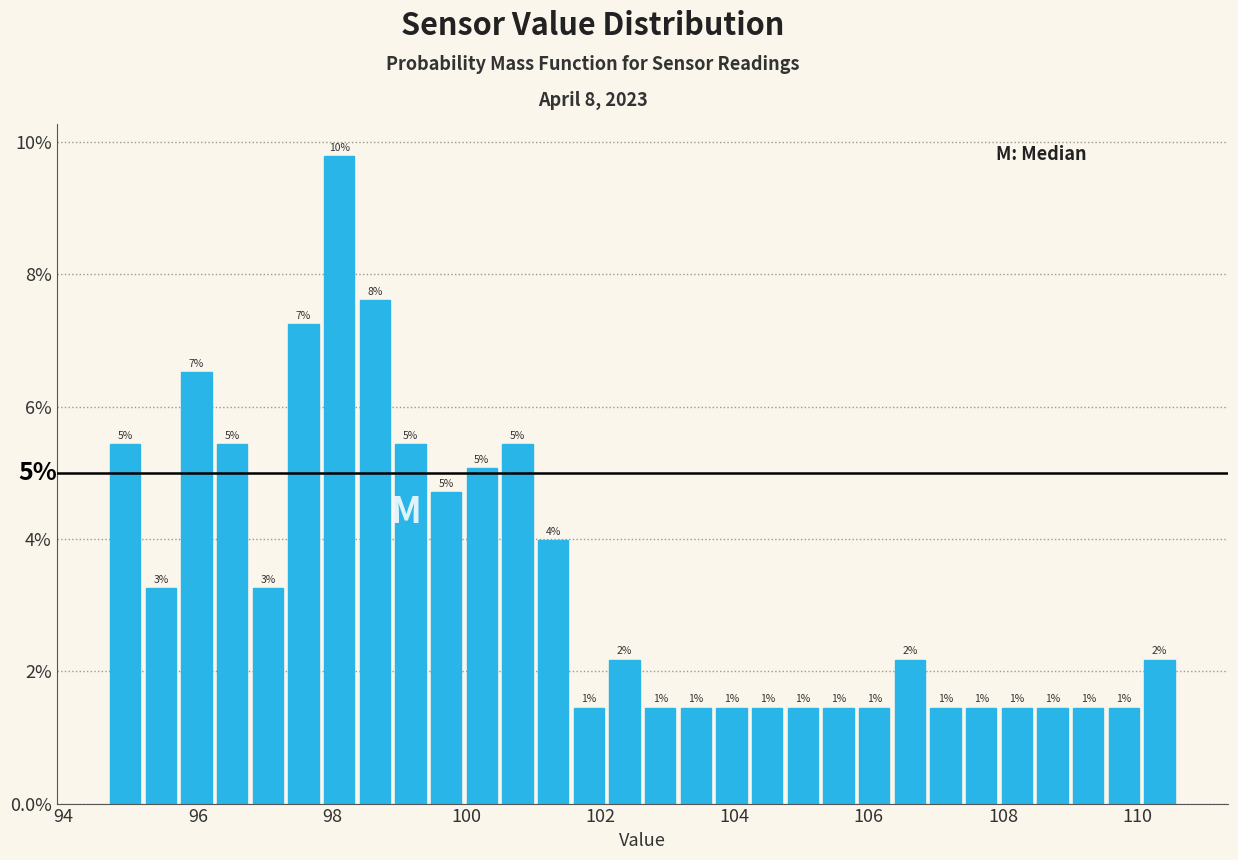

Around what value on the x-axis is the tallest bar? Give the approximate position of its centre, as read against the axis.

98.2